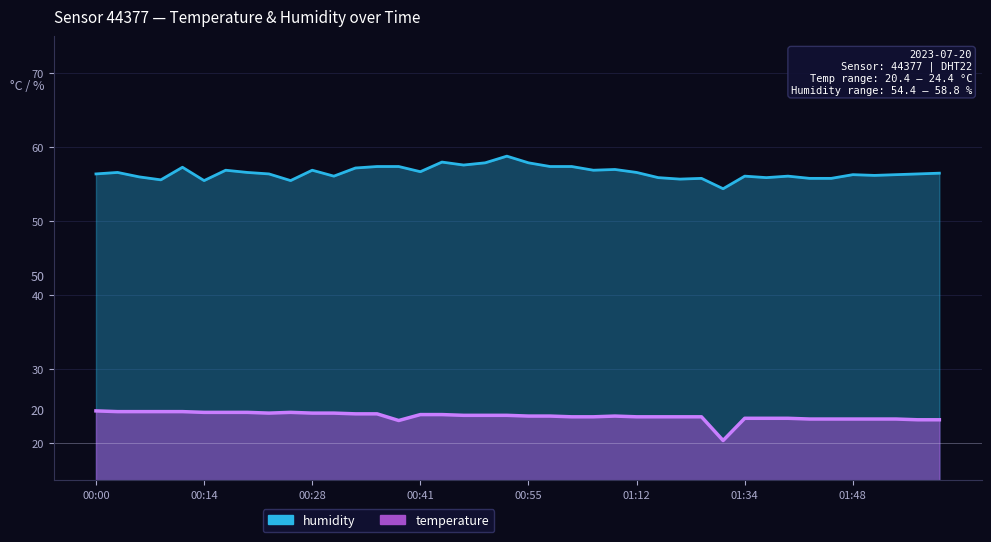

What is the value of the humidity point at the 19th from the left?

57.9